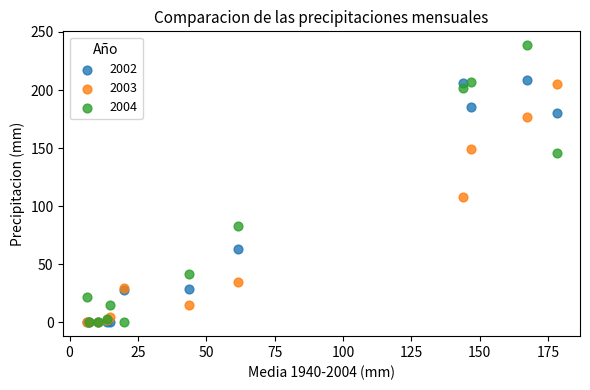

What are all the series names shown in the legend?

2002, 2003, 2004